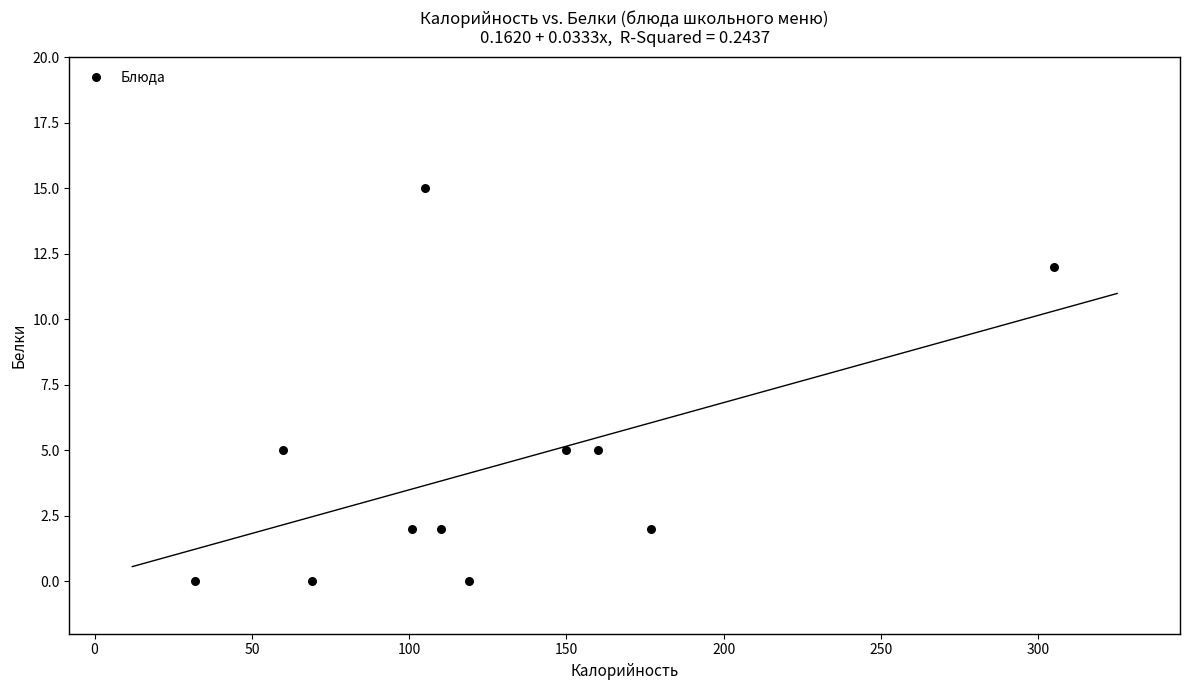

What is the range of X values (max minus min)?

273